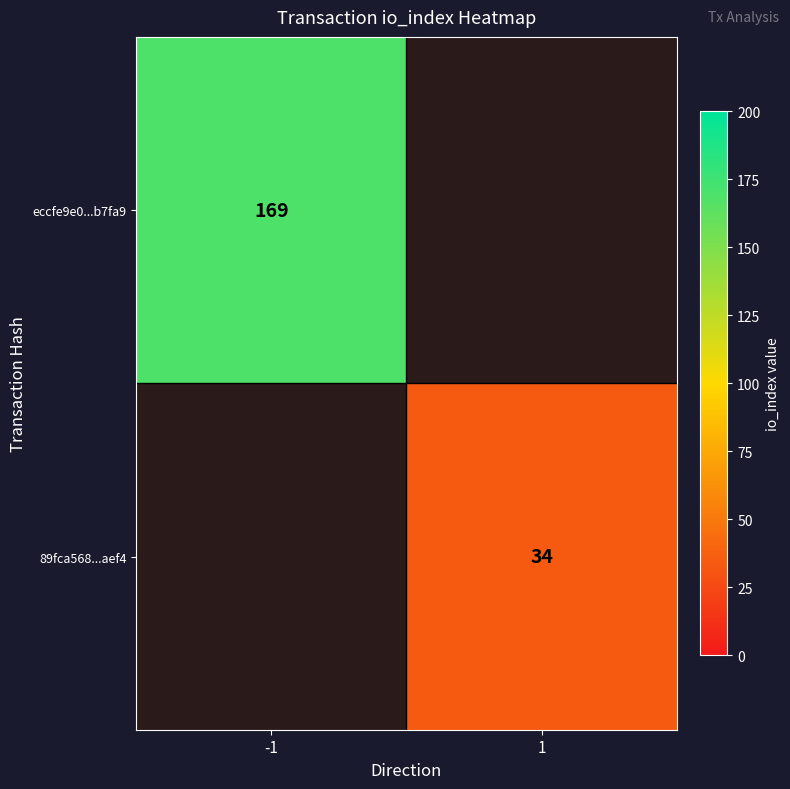

Which label corresponds to the smallest value in the chart?

1